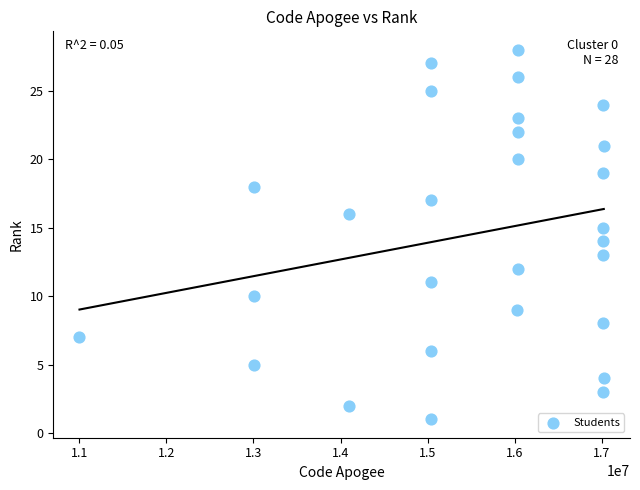

What is the range of X values (max minus min)?

6017106